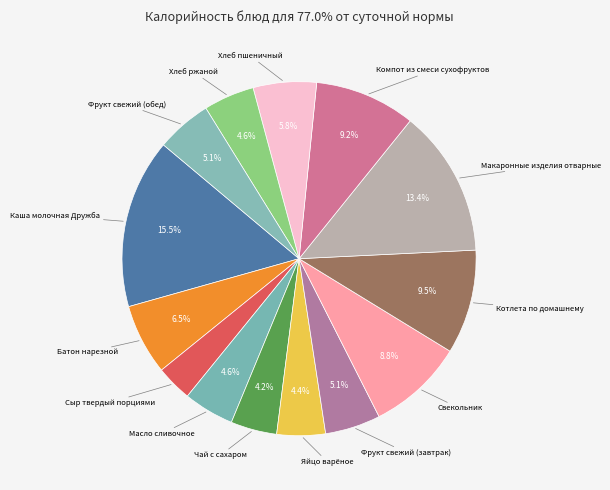

Rank the categories by value from highest to lowest.

Каша молочная Дружба, Макаронные изделия отварные, Котлета по домашнему, Компот из смеси сухофруктов, Свекольник, Батон нарезной, Хлеб пшеничный, Фрукт свежий (завтрак), Фрукт свежий (обед), Хлеб ржаной, Масло сливочное, Яйцо варёное, Чай с сахаром, Сыр твердый порциями